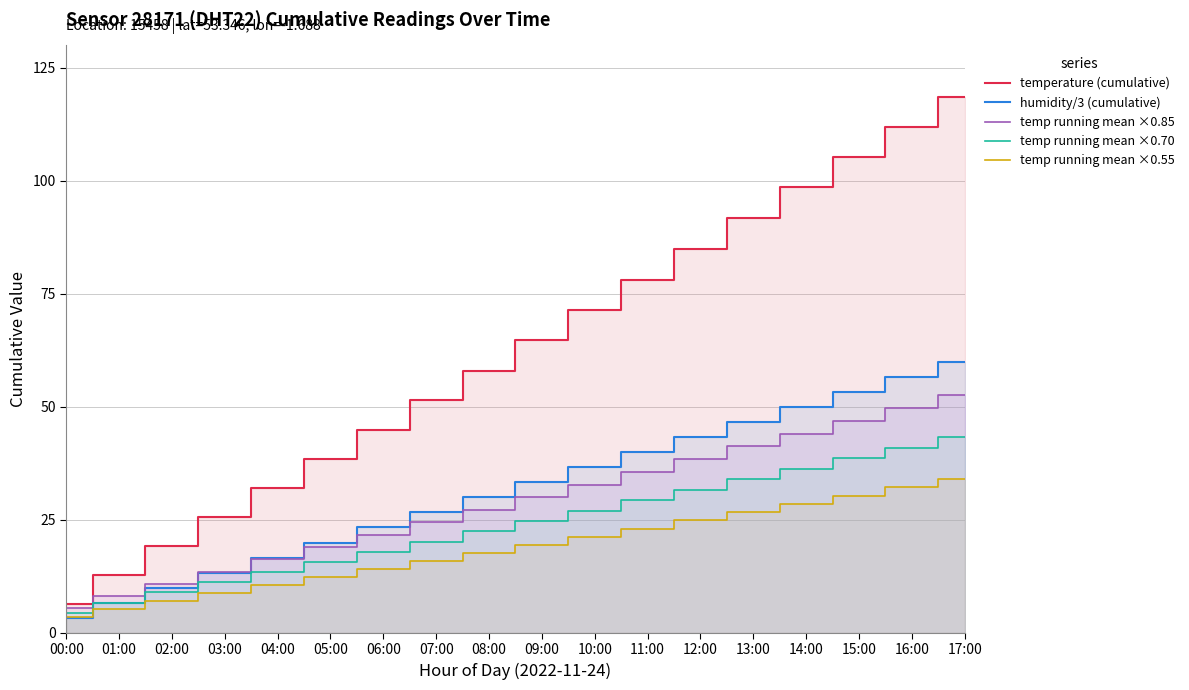

Reading left to right, extract all data points from this chart.

temperature (cumulative): 6.4	12.8	19.1	25.5	31.9	38.4	44.9	51.5	58.0	64.7	71.4	78.2	85.0	91.8	98.6	105.3	112.0	118.5
humidity/3 (cumulative): 3.3	6.7	10.0	13.3	16.7	20.0	23.3	26.6	30.0	33.3	36.6	40.0	43.3	46.6	49.9	53.3	56.6	59.9
temp running mean ×0.85: 5.4	8.1	10.8	13.6	16.3	19.0	21.7	24.5	27.3	30.0	32.8	35.6	38.4	41.3	44.1	46.9	49.8	52.6
temp running mean ×0.70: 4.5	6.7	8.9	11.2	13.4	15.7	17.9	20.2	22.4	24.7	27.0	29.3	31.6	34.0	36.3	38.7	41.0	43.3
temp running mean ×0.55: 3.5	5.3	7.0	8.8	10.5	12.3	14.1	15.8	17.6	19.4	21.2	23.0	24.9	26.7	28.5	30.4	32.2	34.0